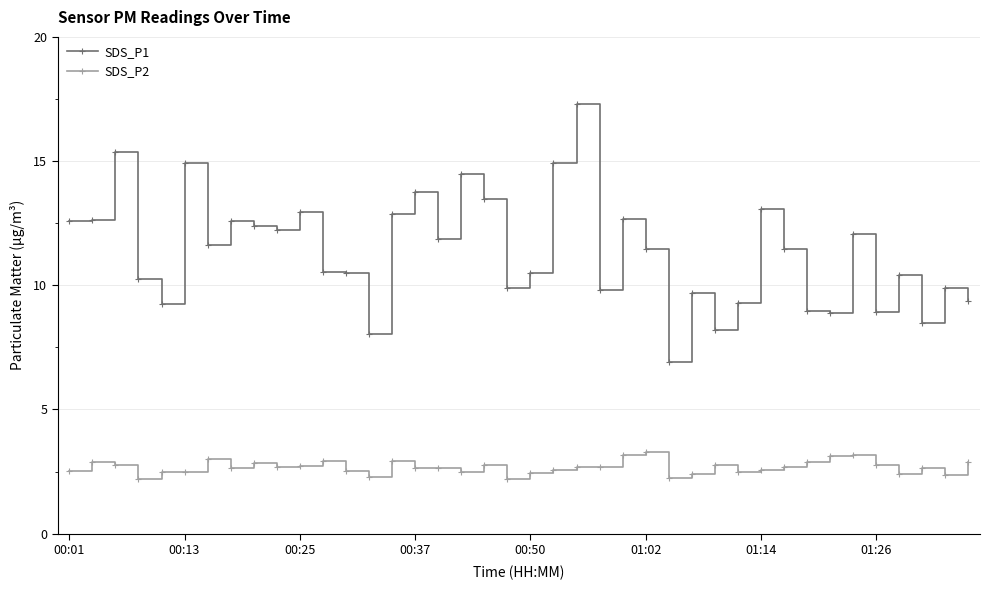

What is the minimum value shown in the chart?

2.2